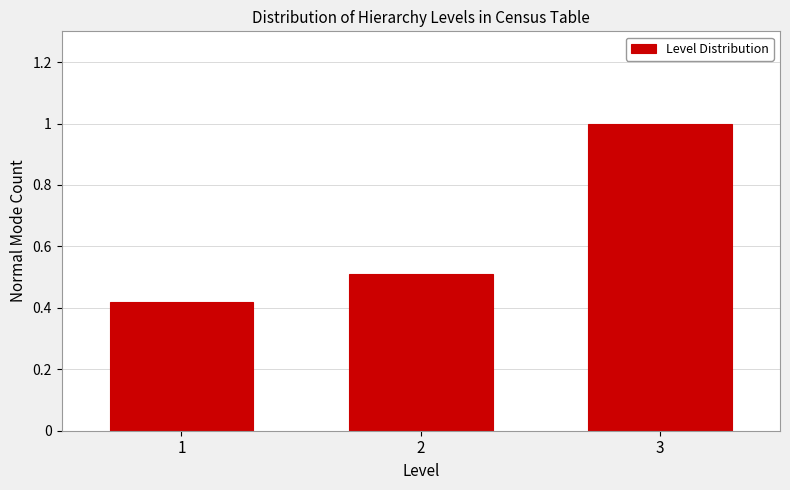

What is the sum of all values?

1.9